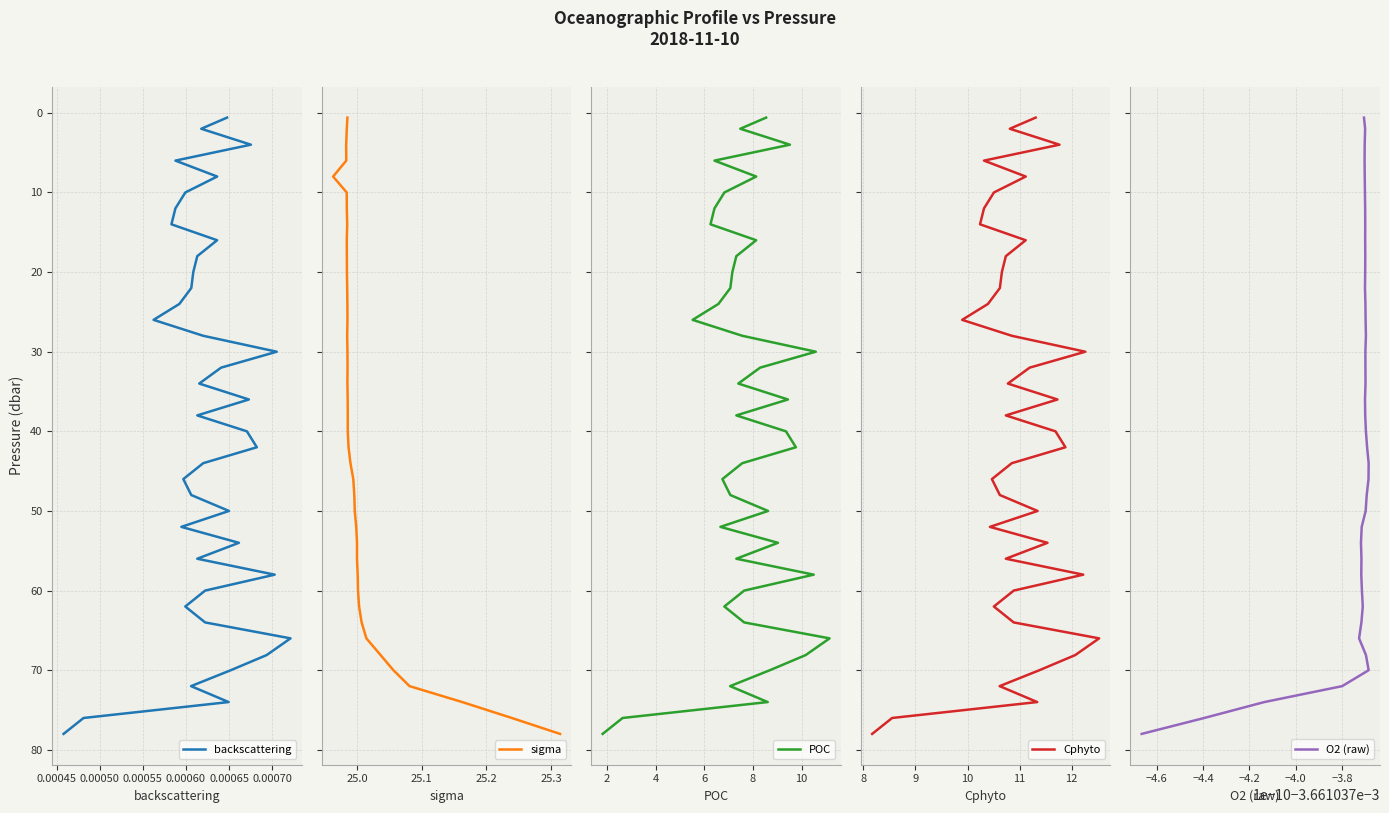

True or false: backscattering and sigma cross at least once.

False